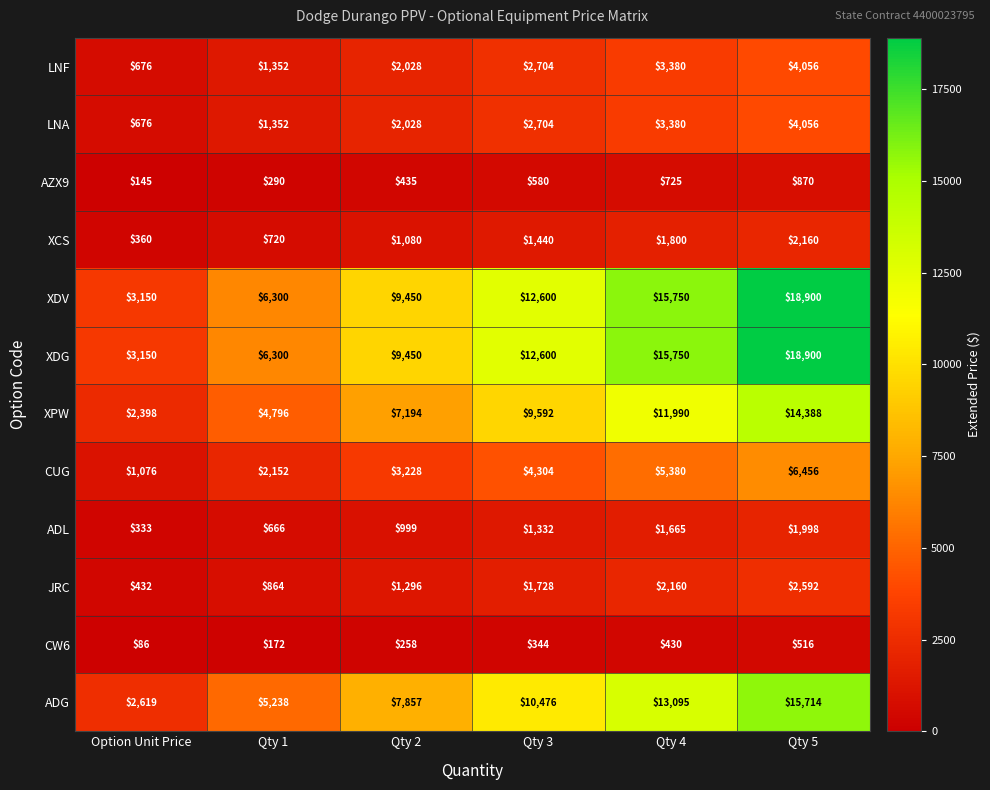

True or false: XCS has a value of 966 at Qty 3.

False